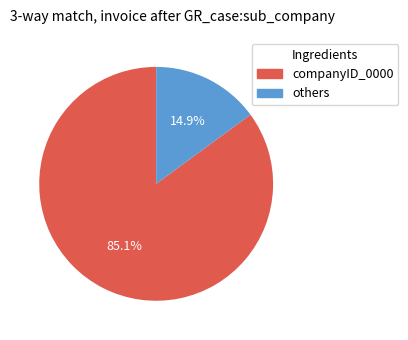

Is there any slice that represents more than half of the pie?

Yes